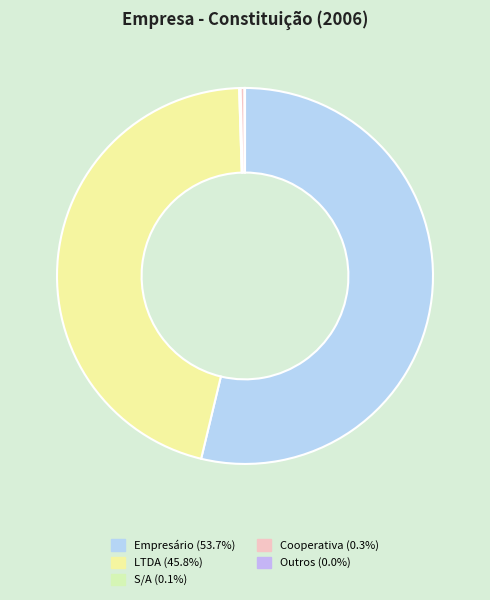

To the nearest percent, what is the difference between the S/A and LTDA slice percentages?

46%